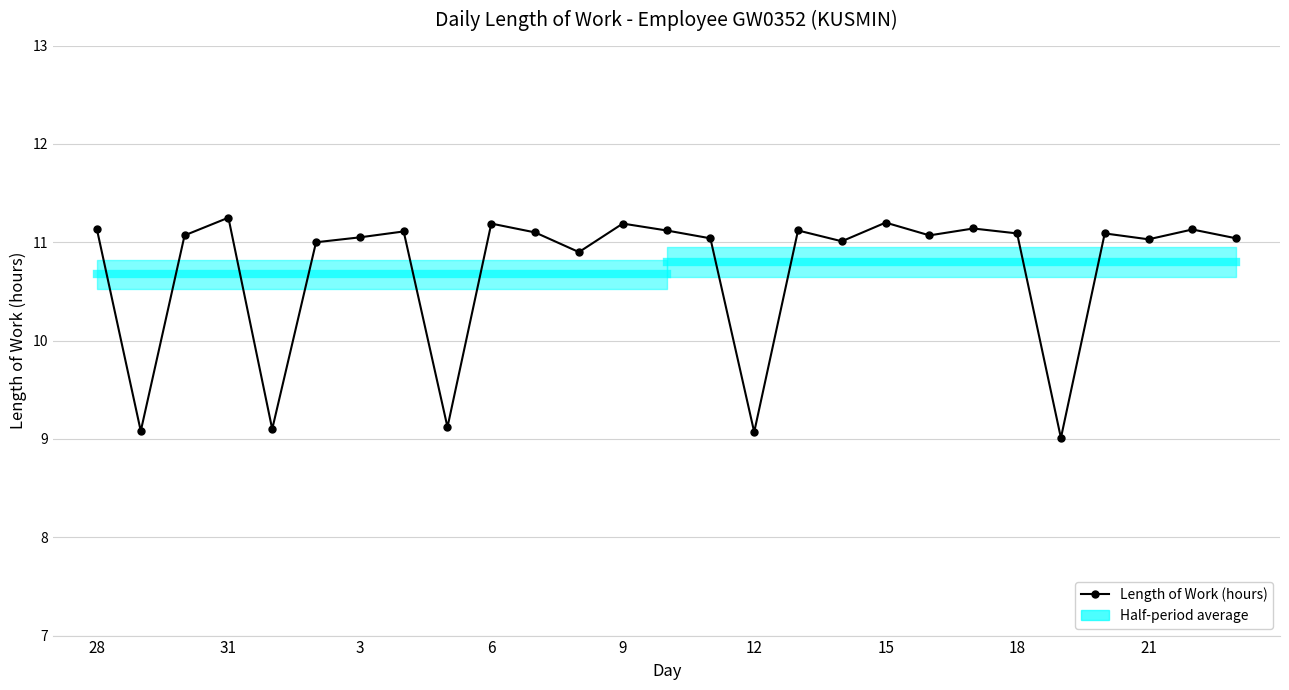

Count the number of categories in the chart.

27